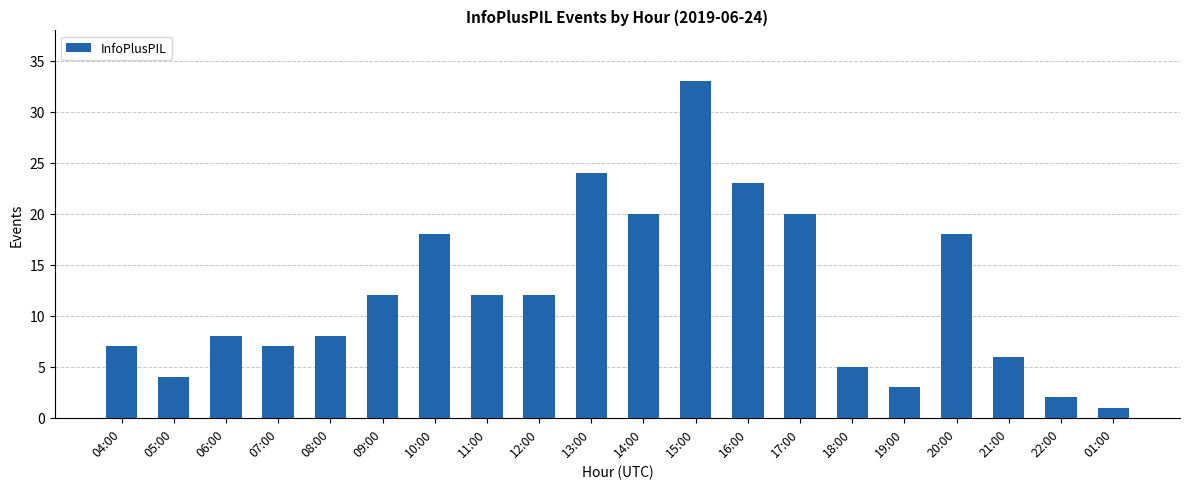

How many values are below 12?

10